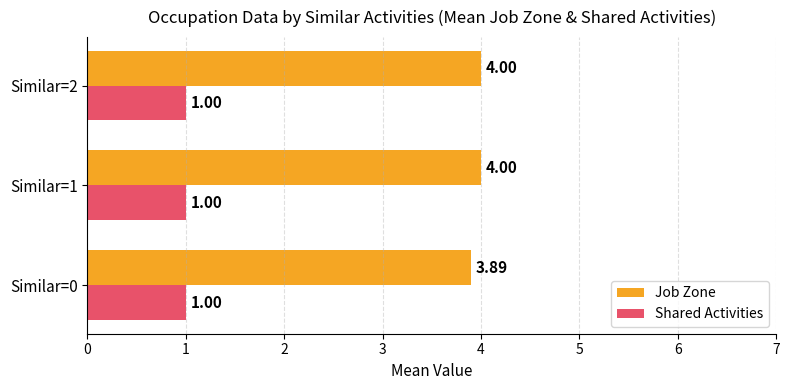

What is the average value of the Job Zone series?

4.0